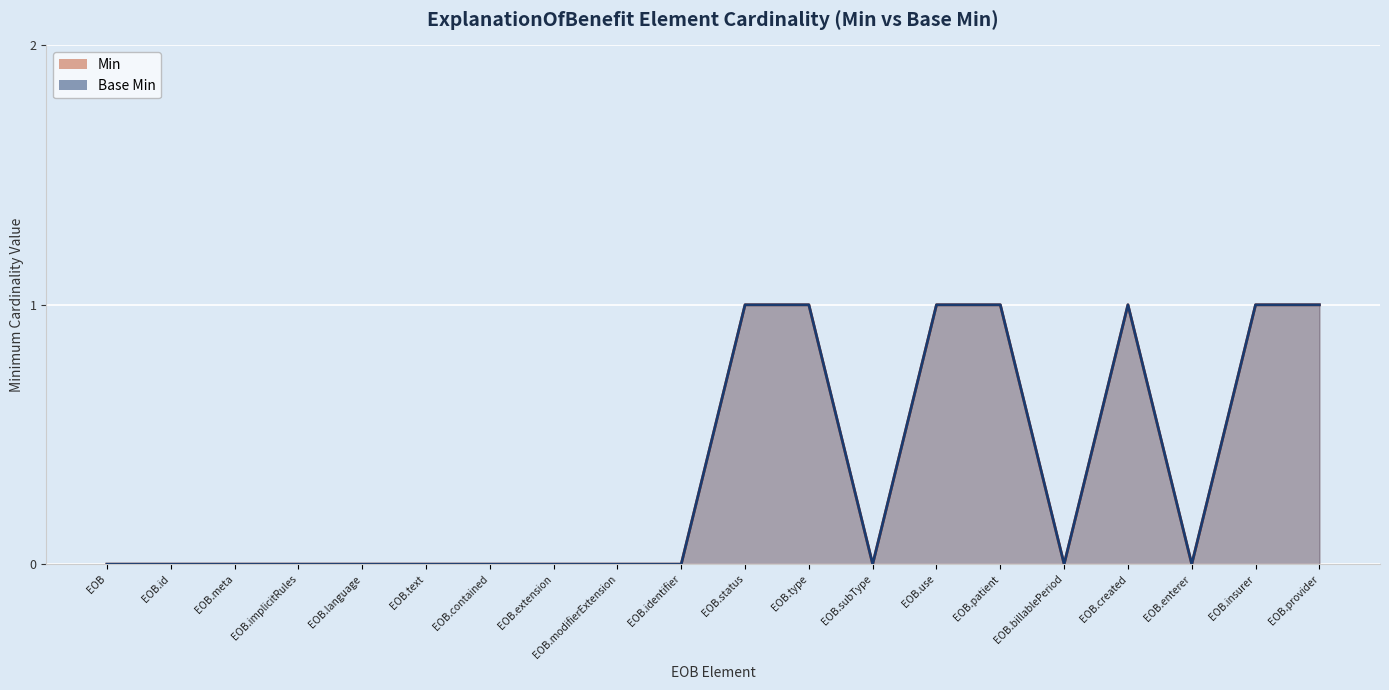

Which series has the widest spread of values?

Min